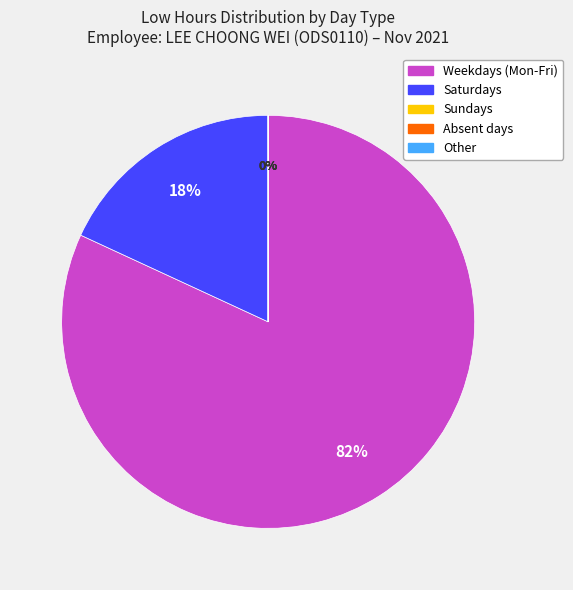

To the nearest percent, what is the difference between the largest and smallest slice percentages?

82%